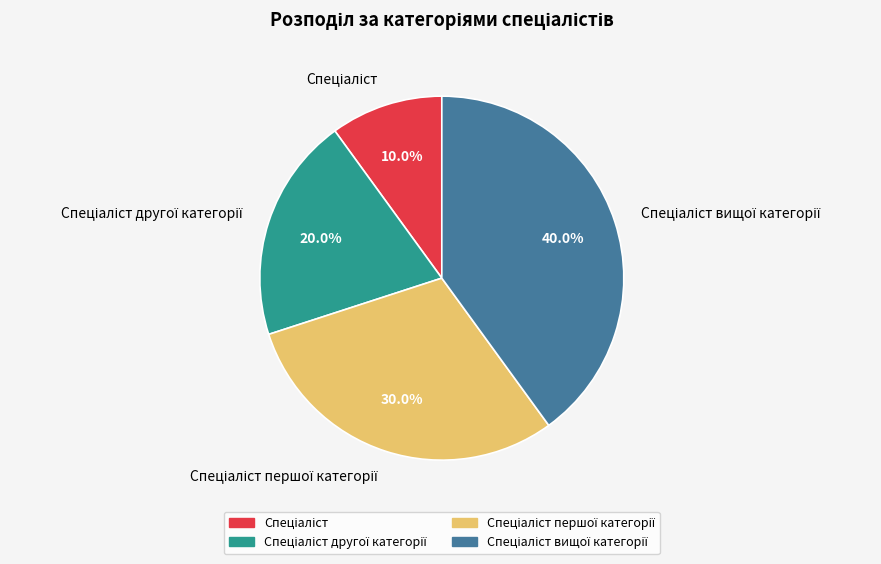

Is there a majority slice in this chart?

No